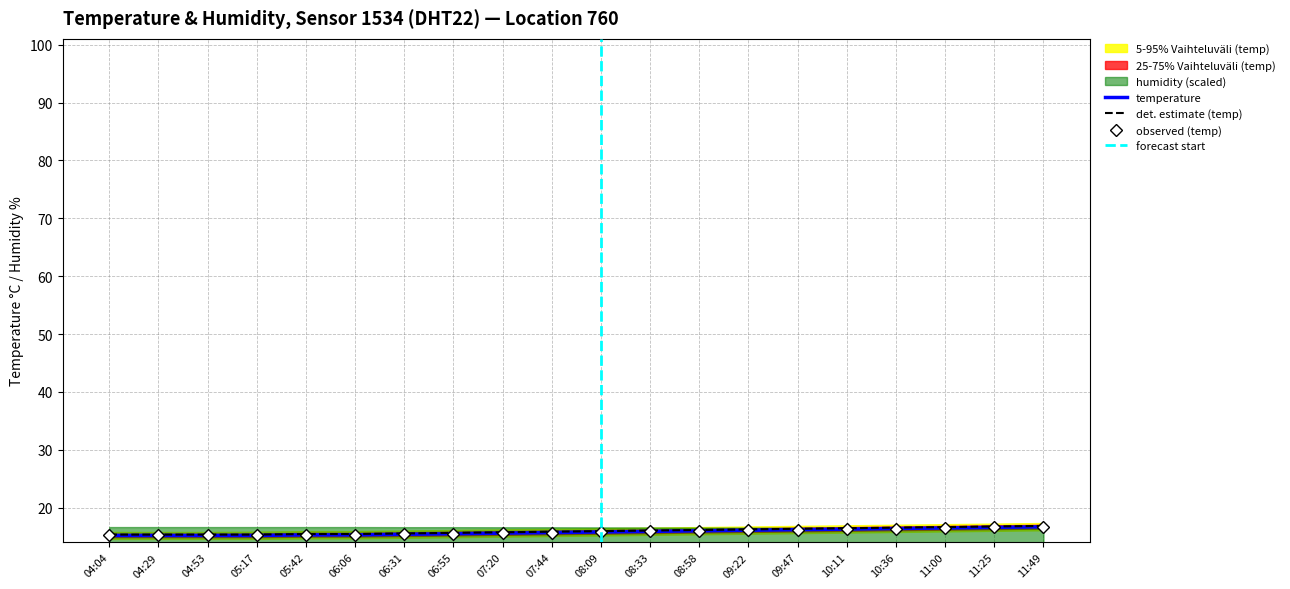

Which label corresponds to the largest value in the chart?

11:49